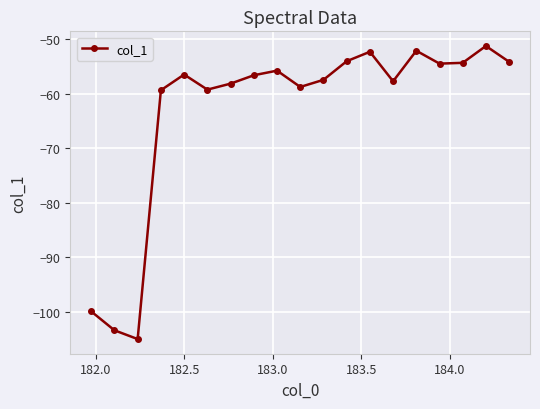

What is the difference between the maximum and minimum values?

53.8